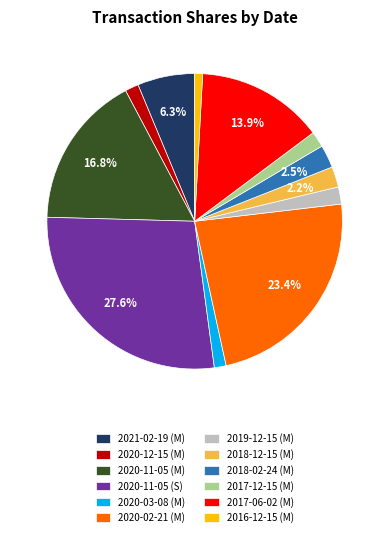

Between 2018-02-24 (M) and 2020-11-05 (S), which is larger?

2020-11-05 (S)